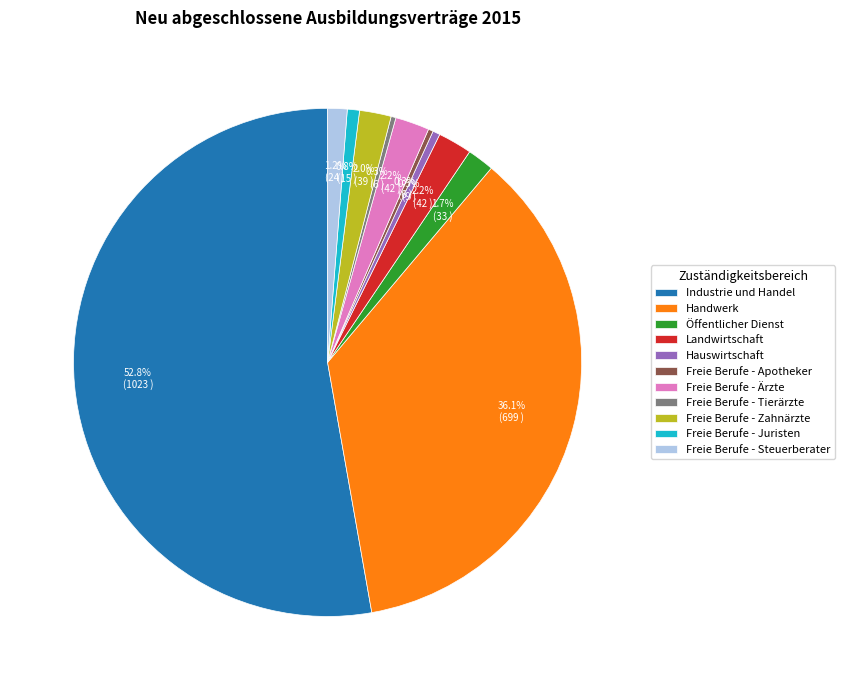

True or false: Freie Berufe - Juristen accounts for 10% of the total.

False